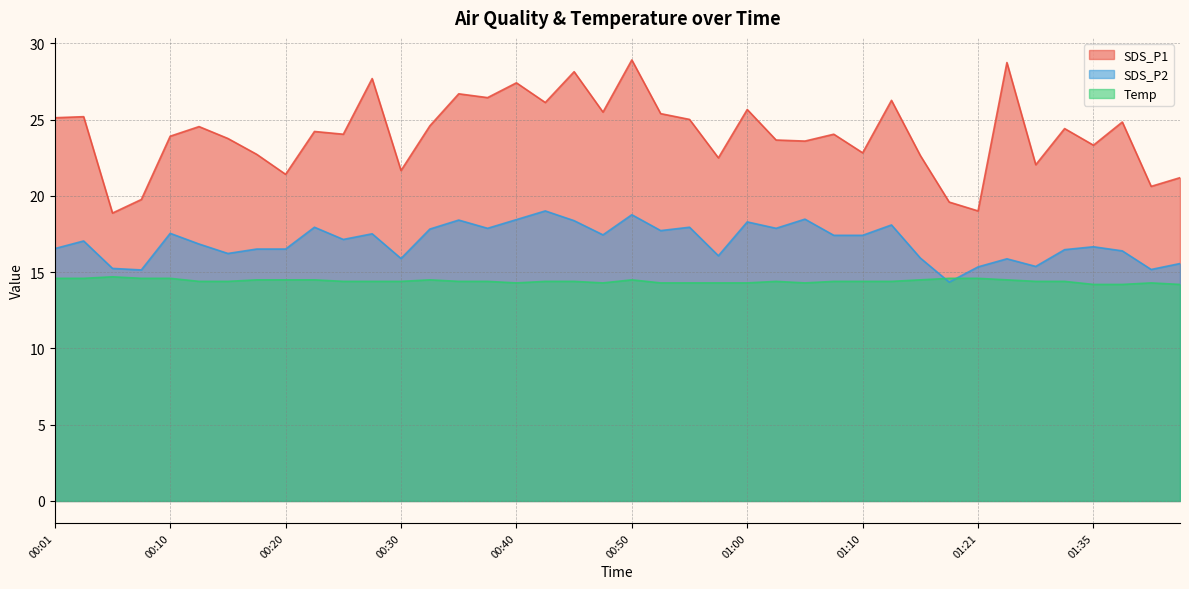

Where is SDS_P2 nearest to the value 16?

01:16